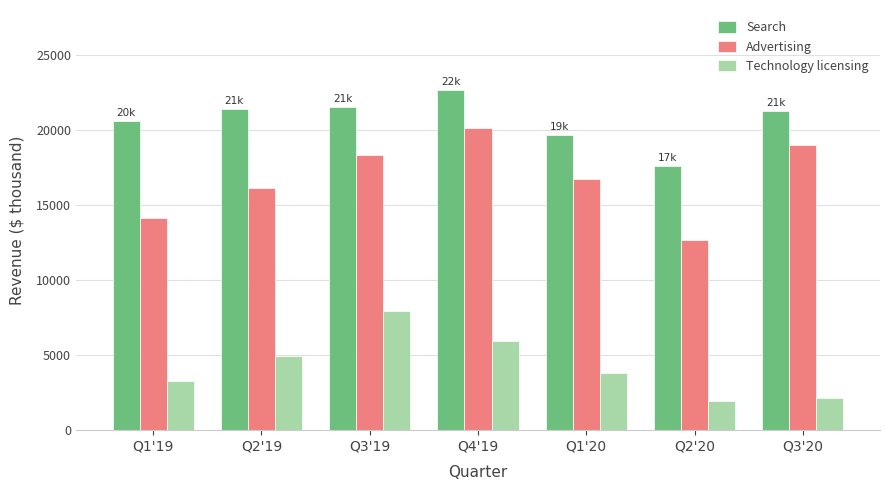

Where does the Technology licensing series first go above 3779?

Q2'19